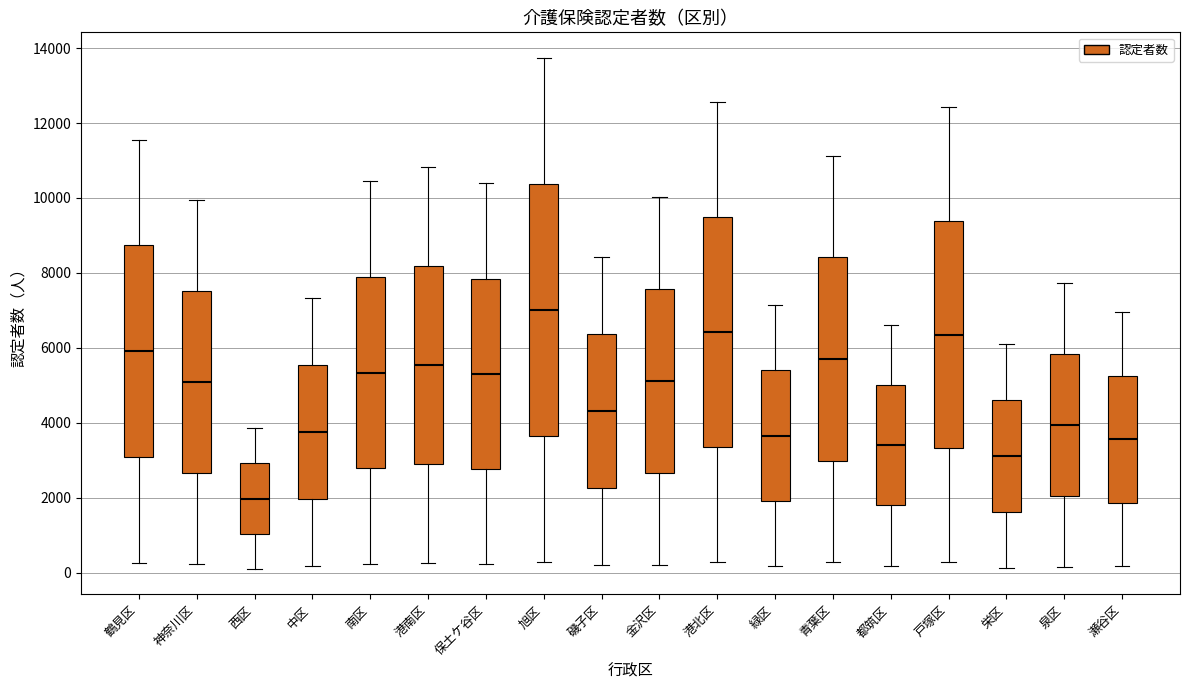

Where is the lower edge of the box for 瀬谷区 on the y-axis? The values are not printed on the chart, so give them approximately, as read against the axis.

1800